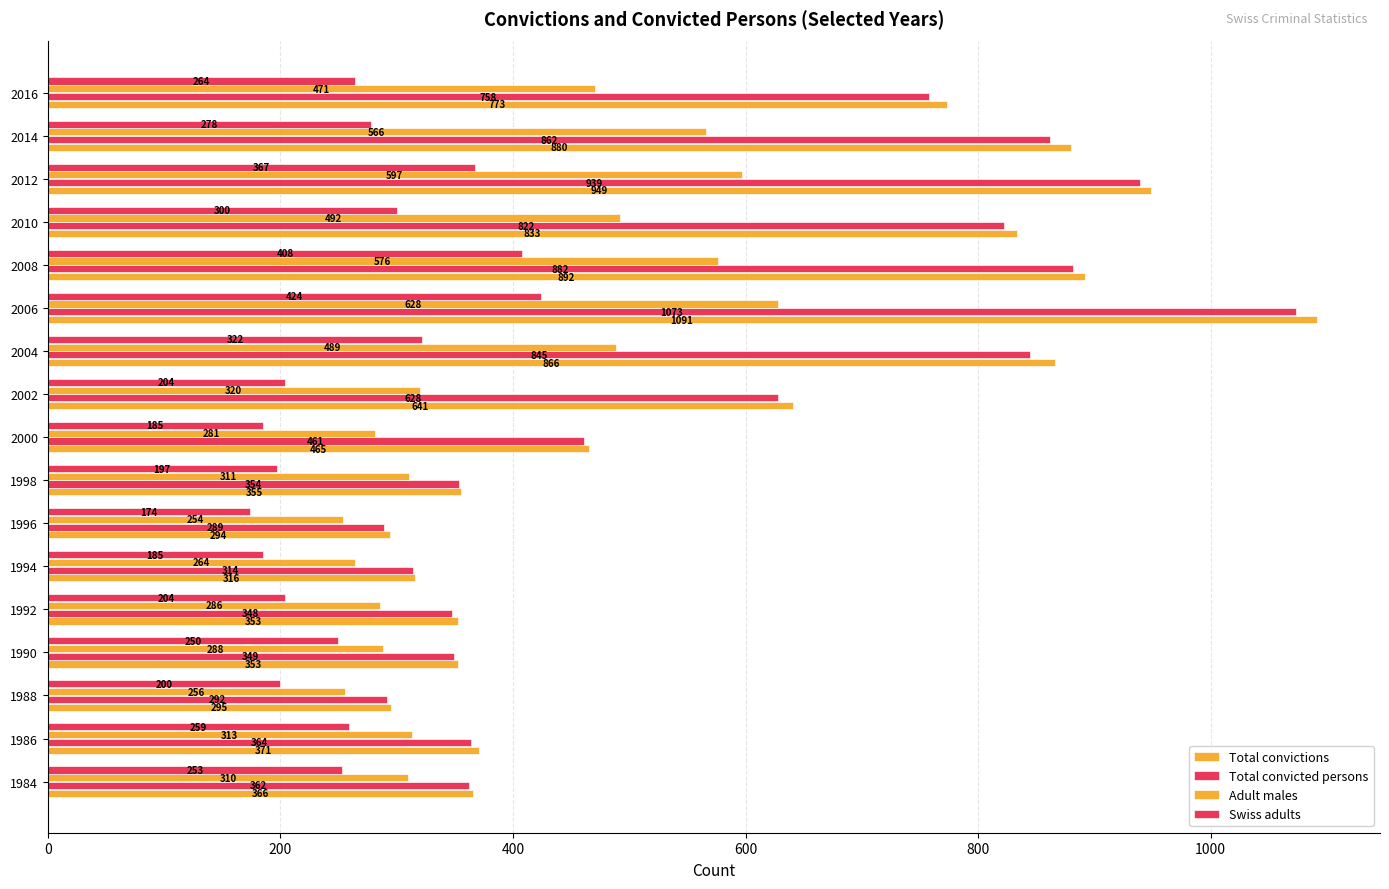

List the series in order of their peak value, highest first.

Total convictions, Total convicted persons, Adult males, Swiss adults